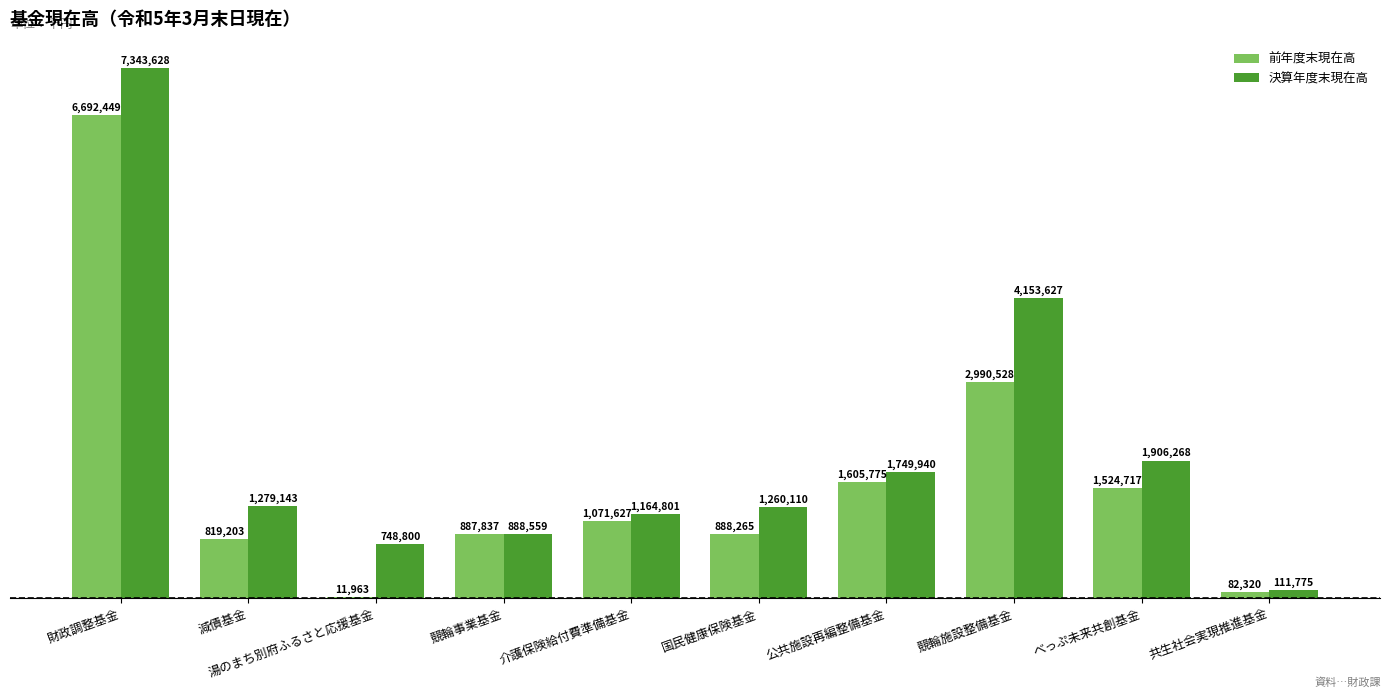

Reading left to right, what are all the values shown in this chart?

前年度末現在高: 6692449	819203	11963	887837	1071627	888265	1605775	2990528	1524717	82320
決算年度末現在高: 7343628	1279143	748800	888559	1164801	1260110	1749940	4153627	1906268	111775